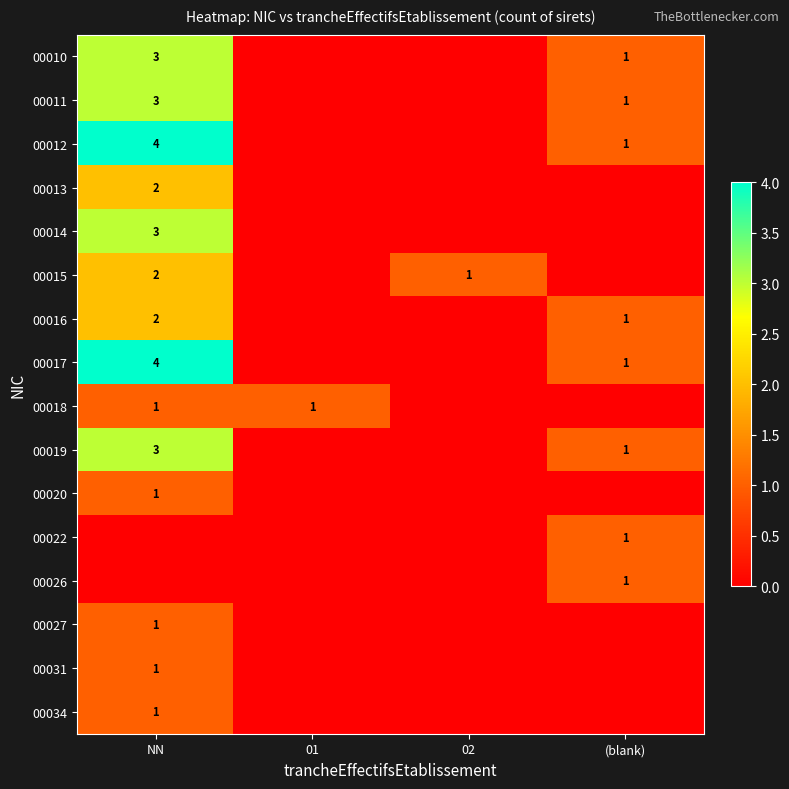

The 00020 series shows 2 at NN. True or false?

False